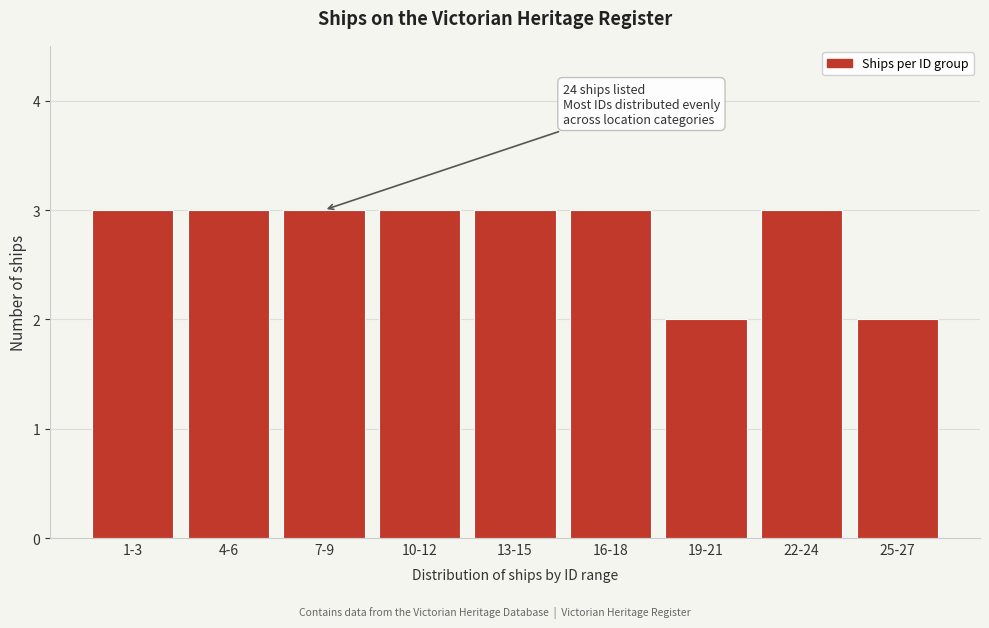

Reading left to right, transcribe all the data shown in this chart.

3	3	3	3	3	3	2	3	2